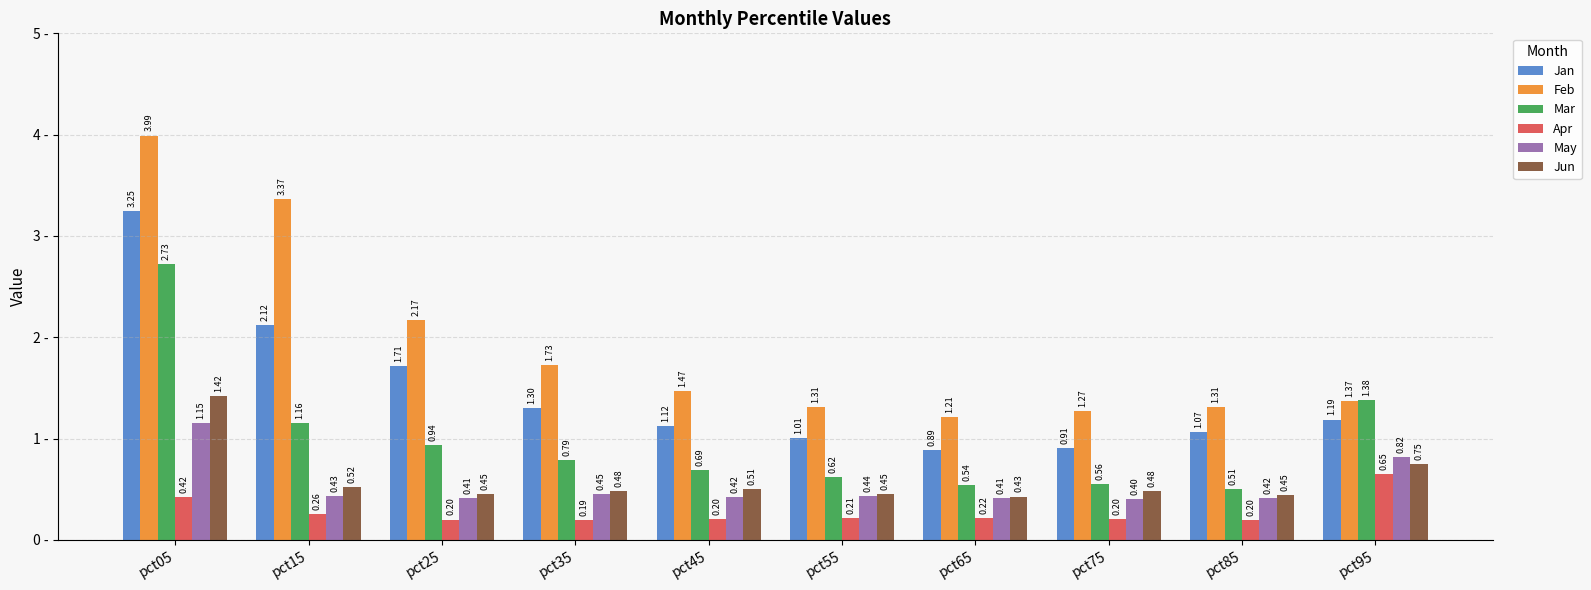

Is it true that May equals 0.6 at pct25?

False